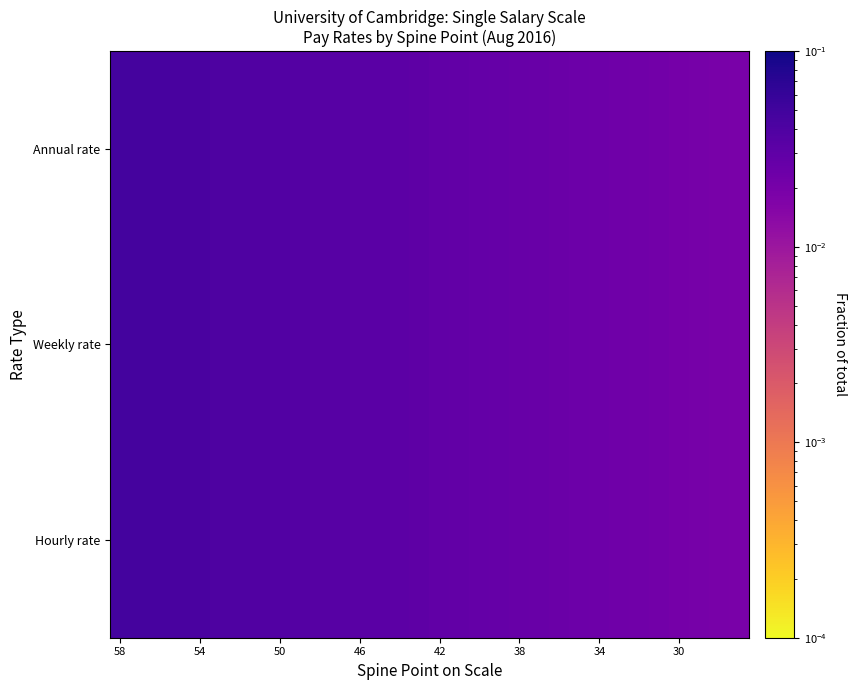

Rank the series by their maximum value, from lowest to highest.

Hourly rate, Weekly rate, Annual rate